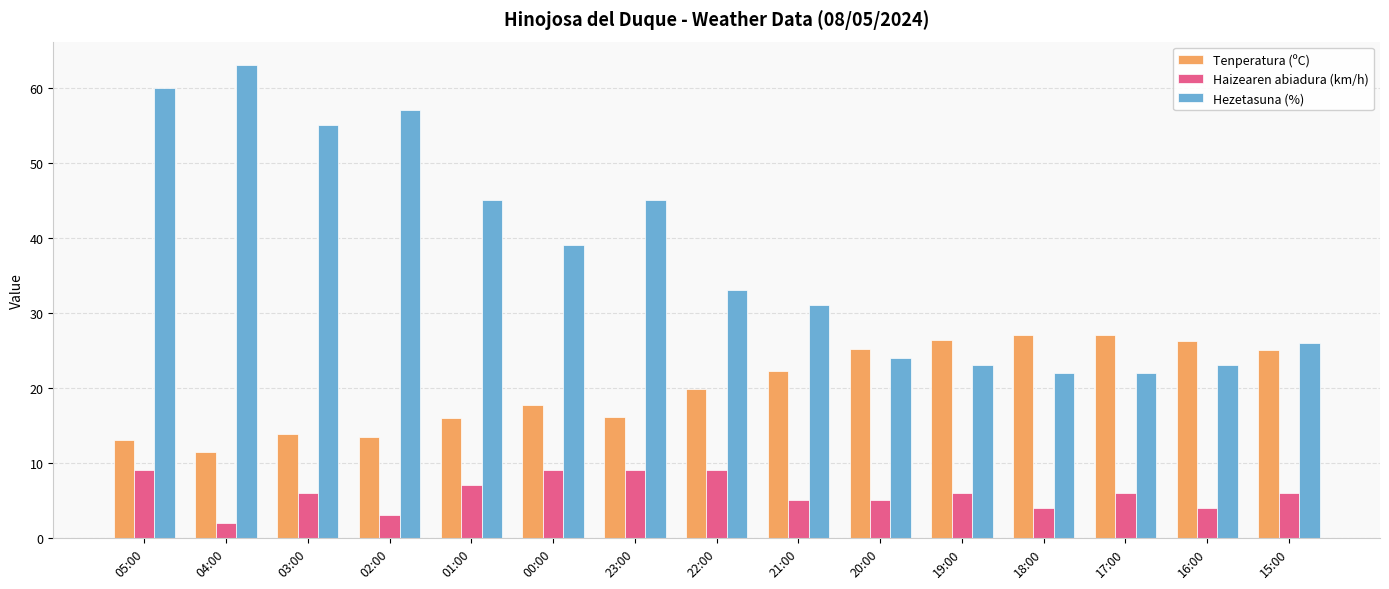

What is the sum of all Hezetasuna (%) values?

568.0